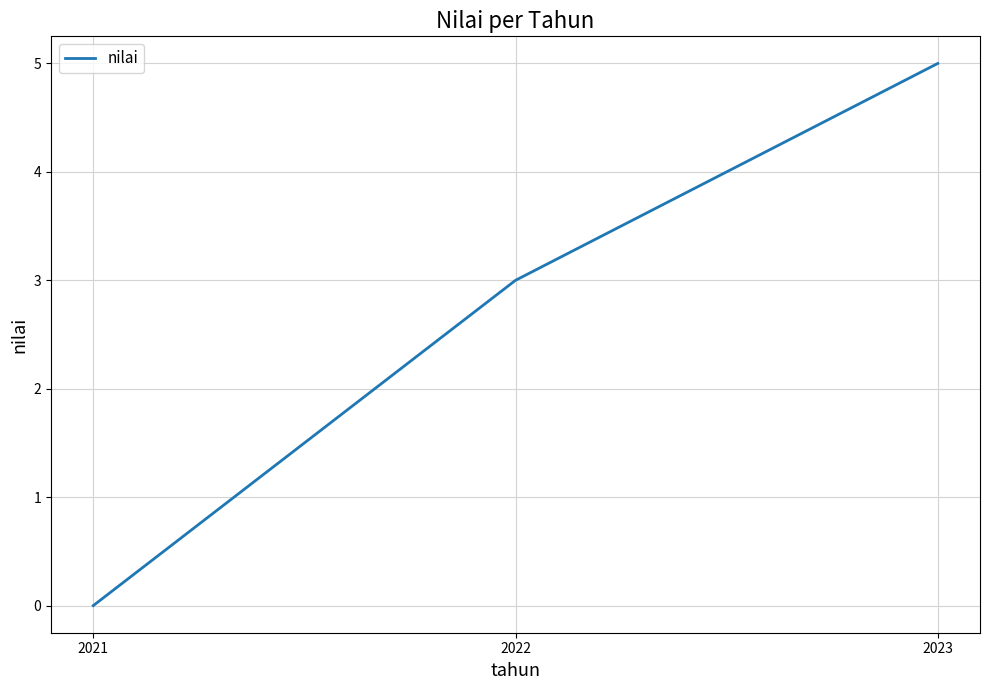

Does the chart display data point markers on the line(s)?

No